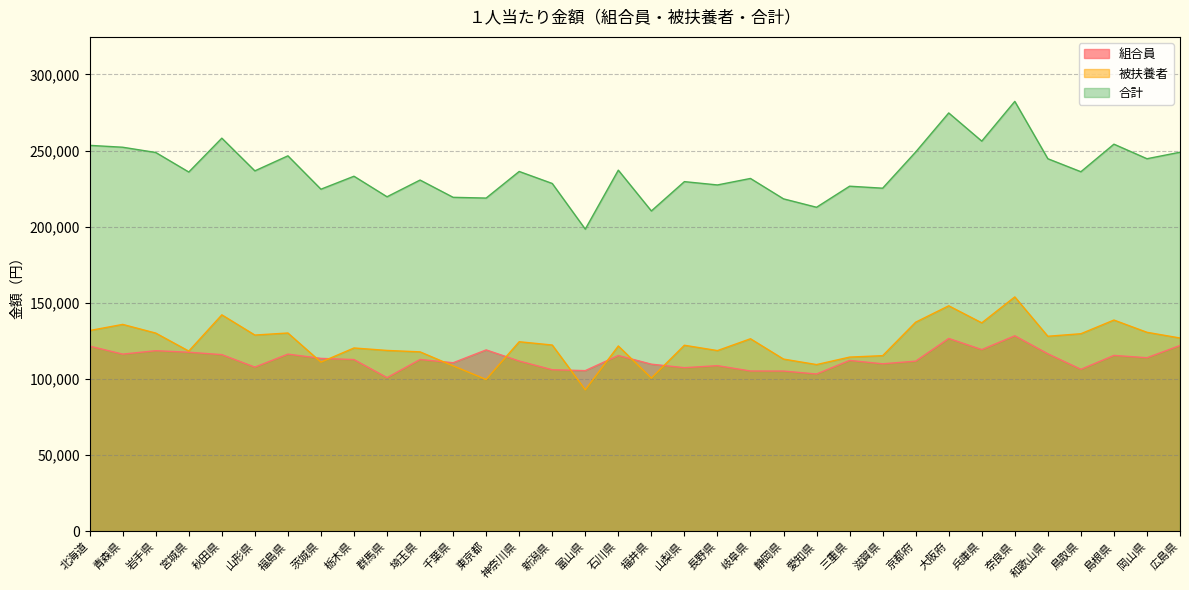

What is the label of the 14th point from the left?

神奈川県